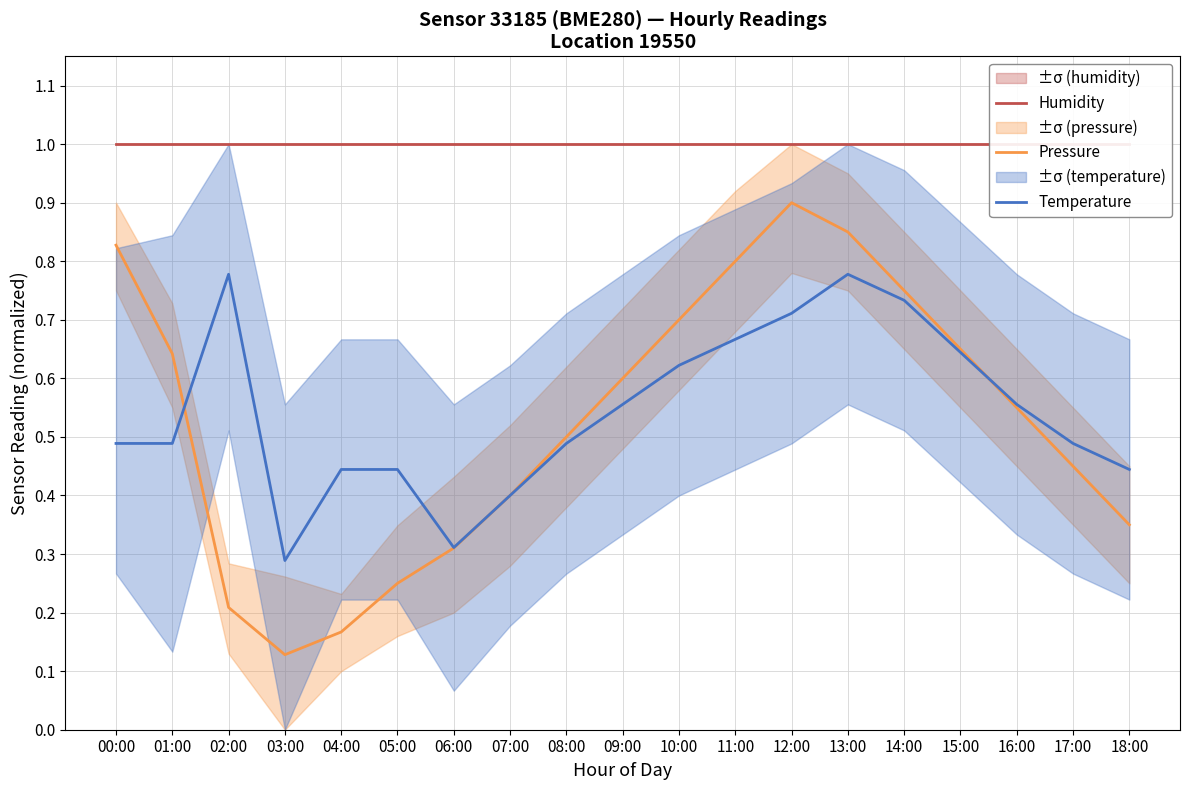

True or false: Humidity and Pressure intersect in this chart.

False